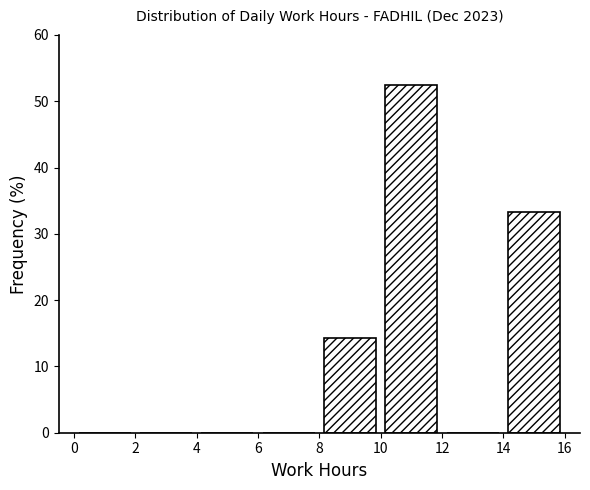

Which range on the x-axis has the tallest bar?

10 to 12